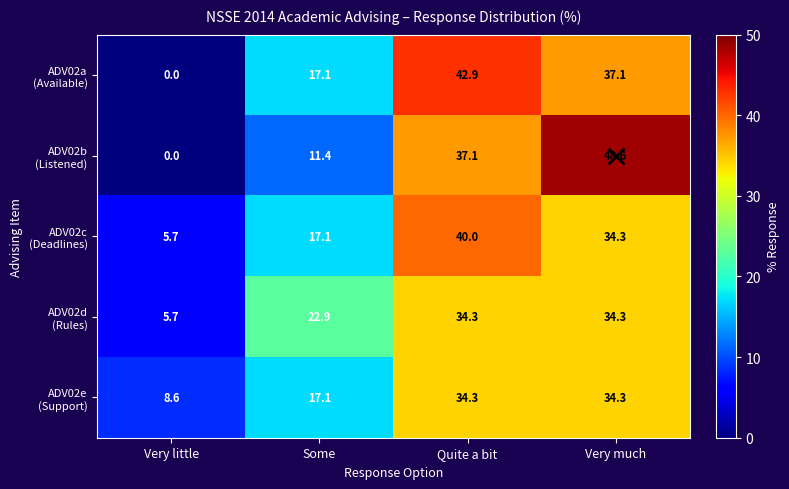

What is the difference between the highest and lowest values at Quite a bit?

8.6